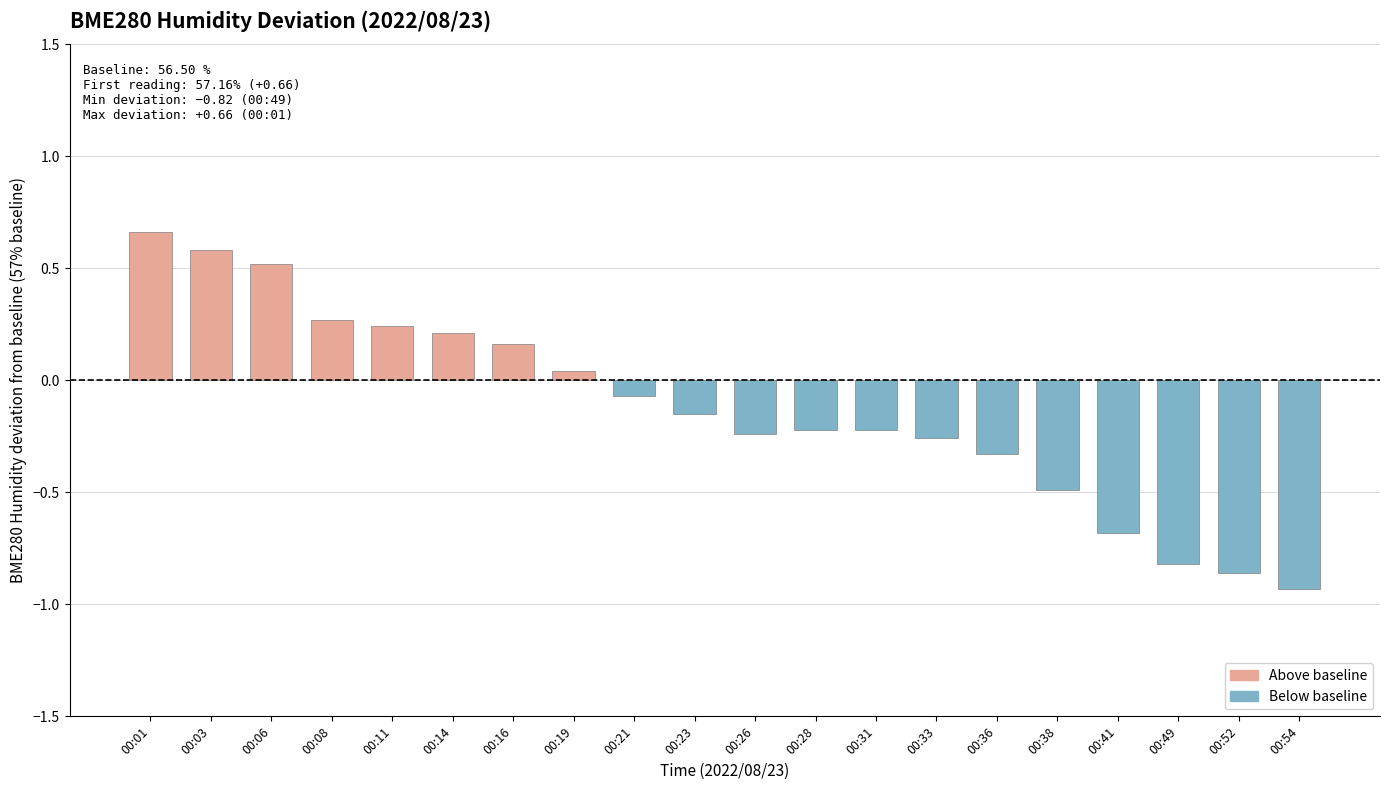

What is the change in value from 00:06 to 00:28?

-0.7